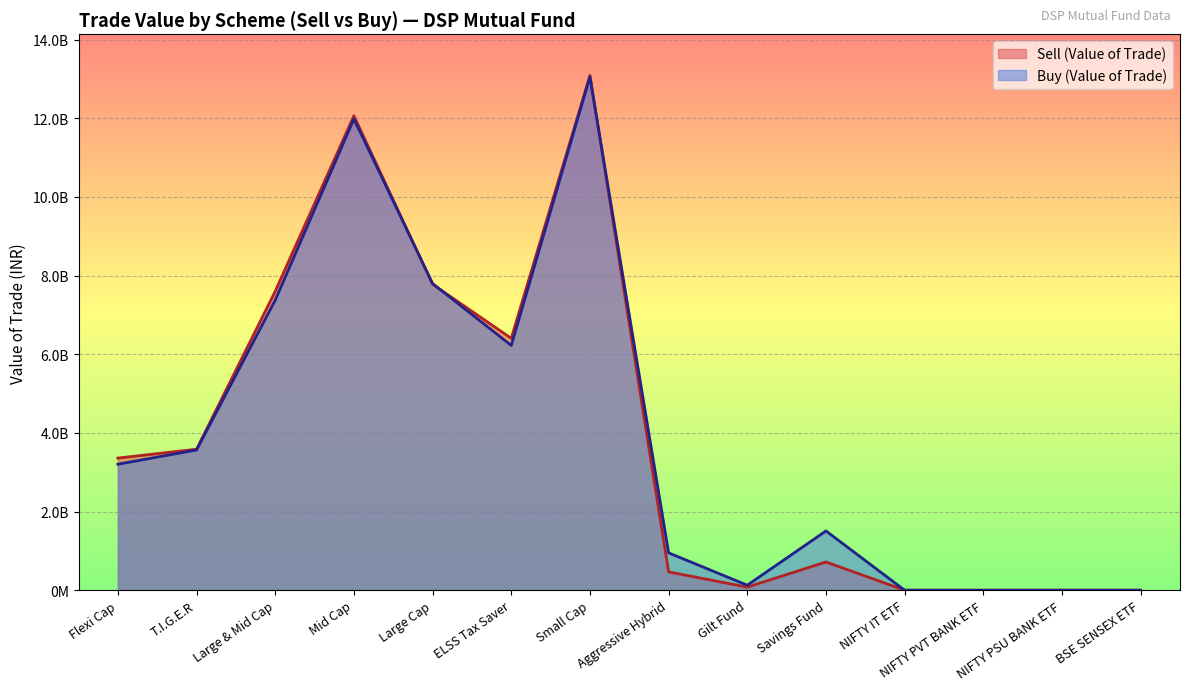

Which series has the widest spread of values?

Sell (Value of Trade)